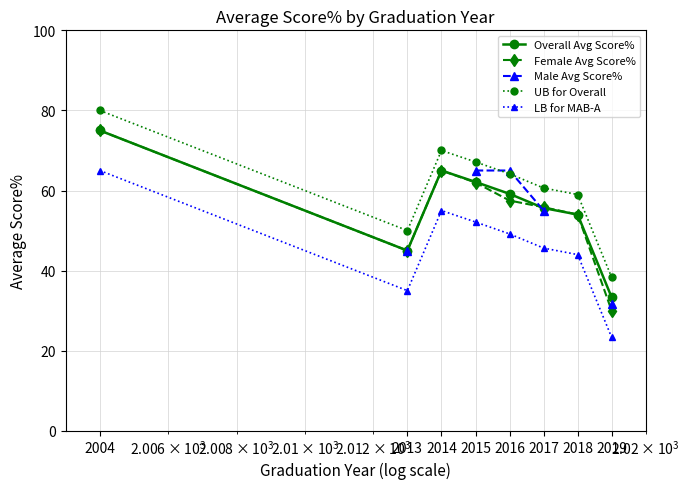

True or false: Overall Avg Score% has a value of 75.4 at 2013.

False